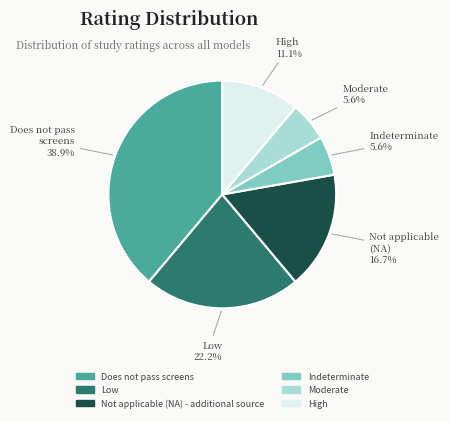

Combined, do Not applicable (NA) - additional source and Does not pass screens account for over 50%?

Yes